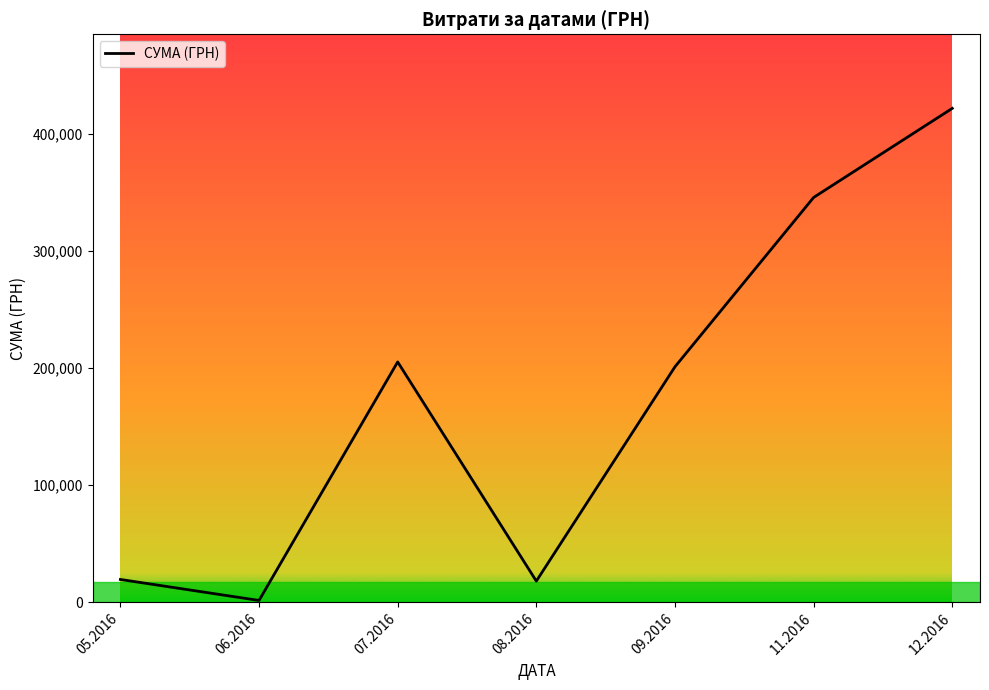

Does the chart have visible grid lines?

No